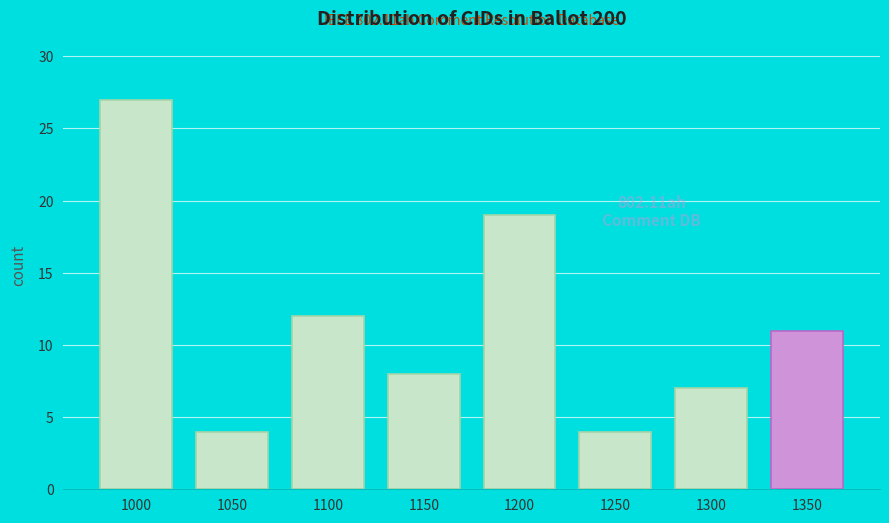

Reading right to left, list all the values displayed in this chart.

1350=11	1300=7	1250=4	1200=19	1150=8	1100=12	1050=4	1000=27